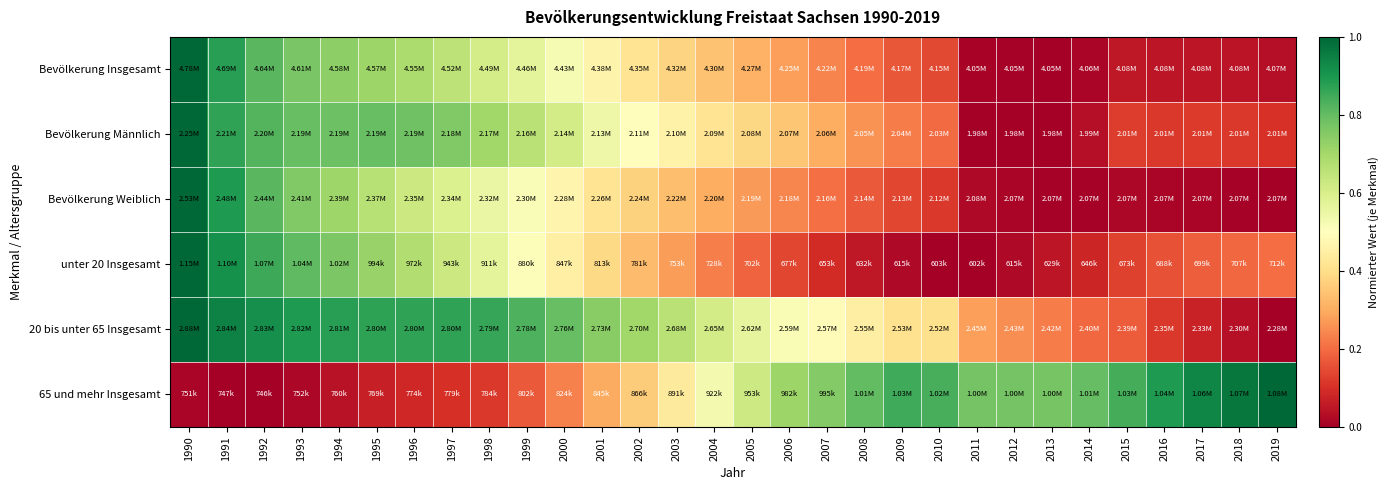

Reading left to right, transcribe all the data shown in this chart.

Bevölkerung Insgesamt: 1990=1.0	1991=0.9	1992=0.8	1993=0.8	1994=0.7	1995=0.7	1996=0.7	1997=0.7	1998=0.6	1999=0.6	2000=0.5	2001=0.5	2002=0.4	2003=0.4	2004=0.3	2005=0.3	2006=0.3	2007=0.2	2008=0.2	2009=0.2	2010=0.1	2011=0.0	2012=0.0	2013=0.0	2014=0.0	2015=0.1	2016=0.0	2017=0.0	2018=0.0	2019=0.0
Bevölkerung Männlich: 1990=1.0	1991=0.9	1992=0.8	1993=0.8	1994=0.8	1995=0.8	1996=0.8	1997=0.8	1998=0.7	1999=0.7	2000=0.6	2001=0.5	2002=0.5	2003=0.5	2004=0.4	2005=0.4	2006=0.4	2007=0.3	2008=0.3	2009=0.2	2010=0.2	2011=0.0	2012=0.0	2013=0.0	2014=0.0	2015=0.1	2016=0.1	2017=0.1	2018=0.1	2019=0.1
Bevölkerung Weiblich: 1990=1.0	1991=0.9	1992=0.8	1993=0.8	1994=0.7	1995=0.7	1996=0.6	1997=0.6	1998=0.6	1999=0.5	2000=0.5	2001=0.4	2002=0.4	2003=0.3	2004=0.3	2005=0.3	2006=0.2	2007=0.2	2008=0.2	2009=0.1	2010=0.1	2011=0.0	2012=0.0	2013=0.0	2014=0.0	2015=0.0	2016=0.0	2017=0.0	2018=0.0	2019=0.0
unter 20 Insgesamt: 1990=1.0	1991=0.9	1992=0.9	1993=0.8	1994=0.8	1995=0.7	1996=0.7	1997=0.6	1998=0.6	1999=0.5	2000=0.4	2001=0.4	2002=0.3	2003=0.3	2004=0.2	2005=0.2	2006=0.1	2007=0.1	2008=0.1	2009=0.0	2010=0.0	2011=0.0	2012=0.0	2013=0.0	2014=0.1	2015=0.1	2016=0.2	2017=0.2	2018=0.2	2019=0.2
20 bis unter 65 Insgesamt: 1990=1.0	1991=0.9	1992=0.9	1993=0.9	1994=0.9	1995=0.9	1996=0.9	1997=0.9	1998=0.9	1999=0.8	2000=0.8	2001=0.7	2002=0.7	2003=0.7	2004=0.6	2005=0.6	2006=0.5	2007=0.5	2008=0.4	2009=0.4	2010=0.4	2011=0.3	2012=0.3	2013=0.2	2014=0.2	2015=0.2	2016=0.1	2017=0.1	2018=0.0	2019=0.0
65 und mehr Insgesamt: 1990=0.0	1991=0.0	1992=0.0	1993=0.0	1994=0.0	1995=0.1	1996=0.1	1997=0.1	1998=0.1	1999=0.2	2000=0.2	2001=0.3	2002=0.4	2003=0.4	2004=0.5	2005=0.6	2006=0.7	2007=0.8	2008=0.8	2009=0.8	2010=0.8	2011=0.8	2012=0.8	2013=0.8	2014=0.8	2015=0.8	2016=0.9	2017=0.9	2018=1.0	2019=1.0